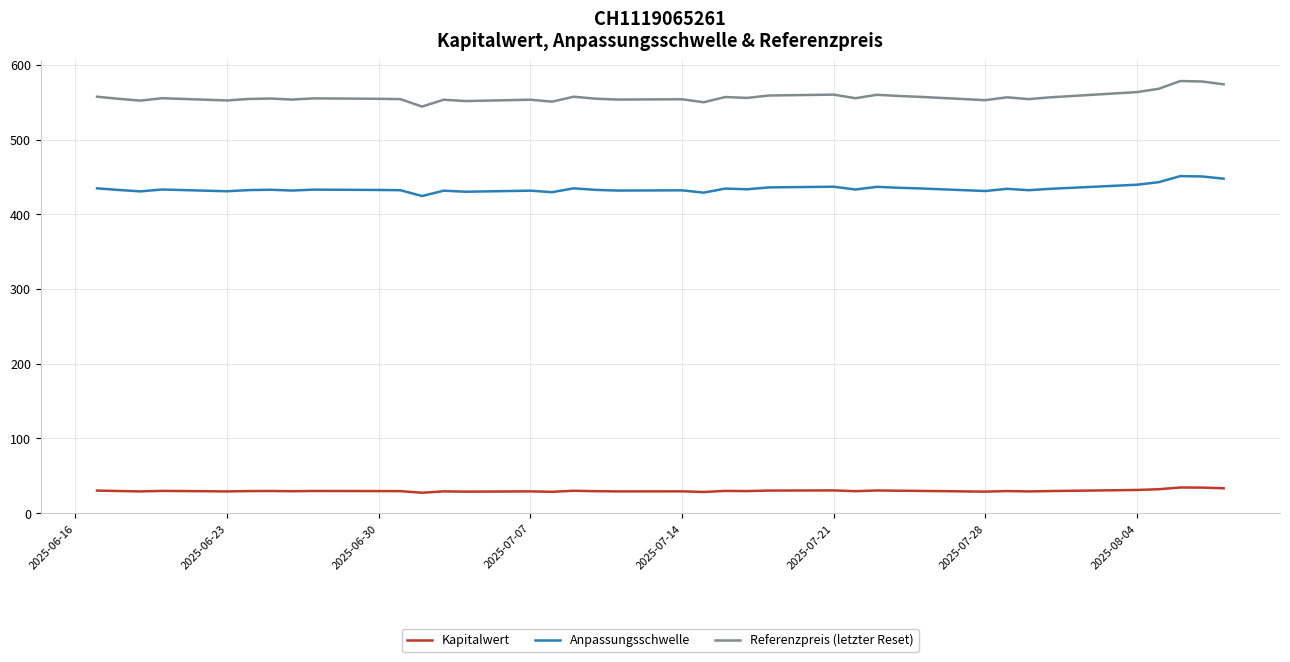

Which series has the largest total across all categories?

Referenzpreis (letzter Reset)